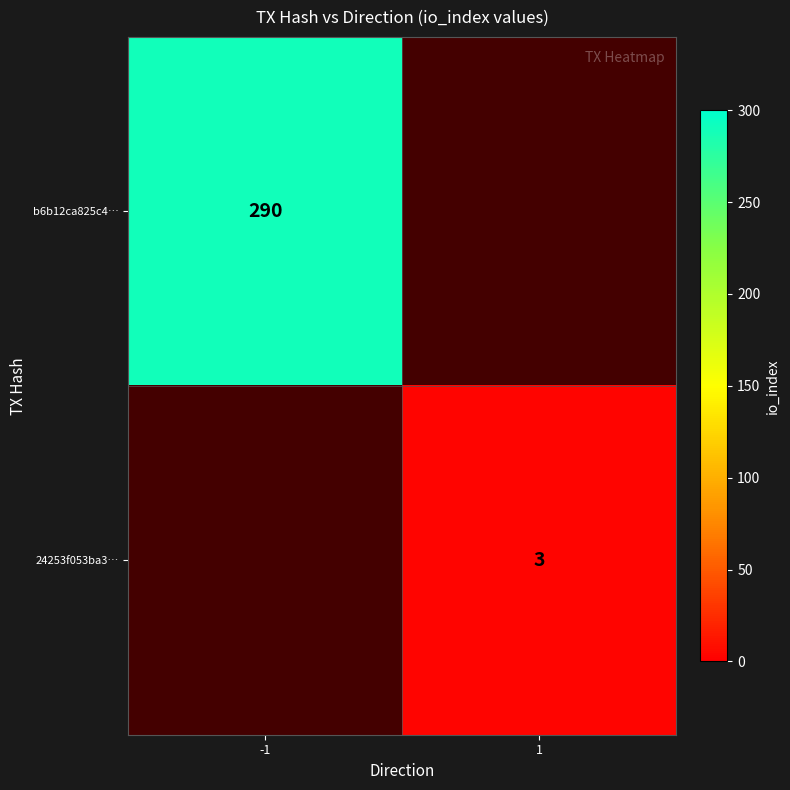

How many series are shown in this chart?

2